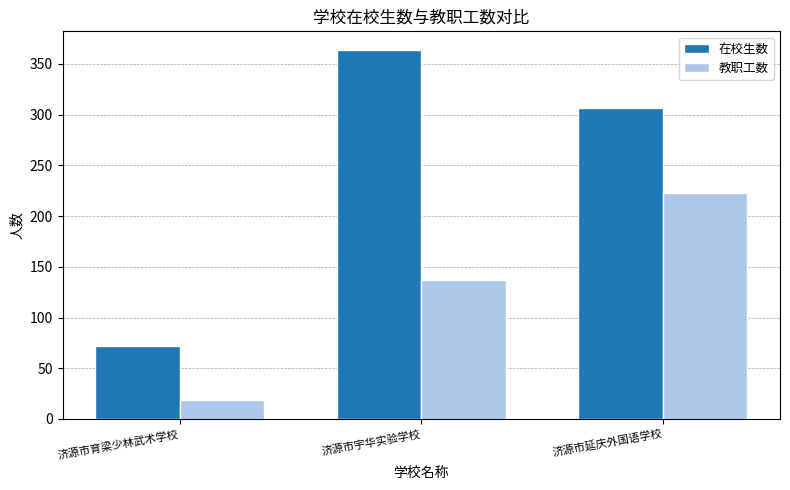

What are all the series names shown in the legend?

在校生数, 教职工数